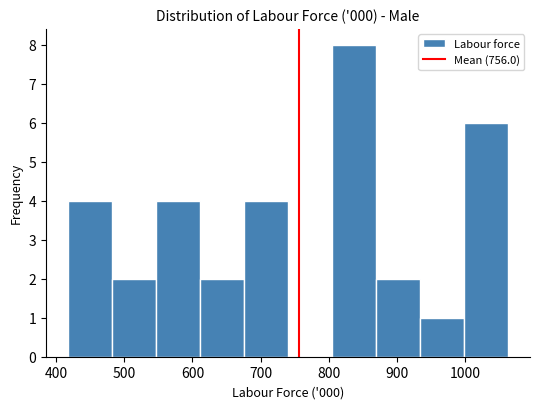

Which range on the x-axis has the tallest bar?

800 to 870